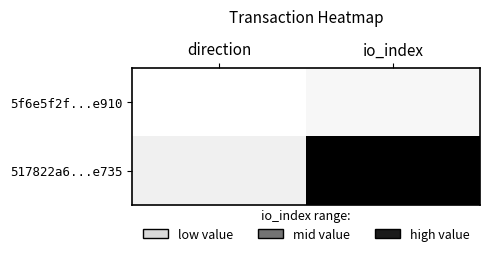

Rank the series at direction from lowest to highest value.

5f6e5f2f...e910, 517822a6...e735